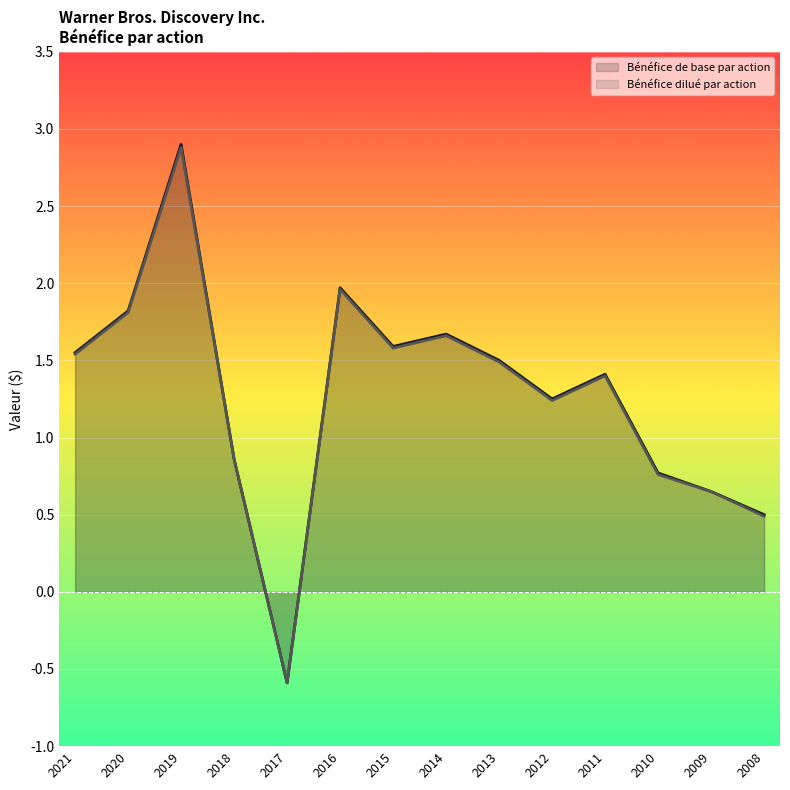

Is the value of Bénéfice dilué par action at 2019 greater than the value of Bénéfice de base par action at 2009?

Yes